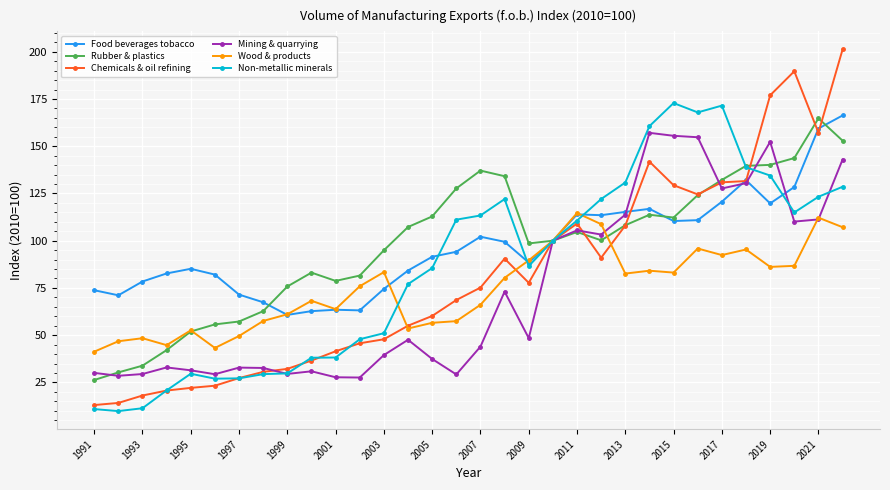

What is the value of the Food beverages tobacco point at the 9th from the left?

60.7